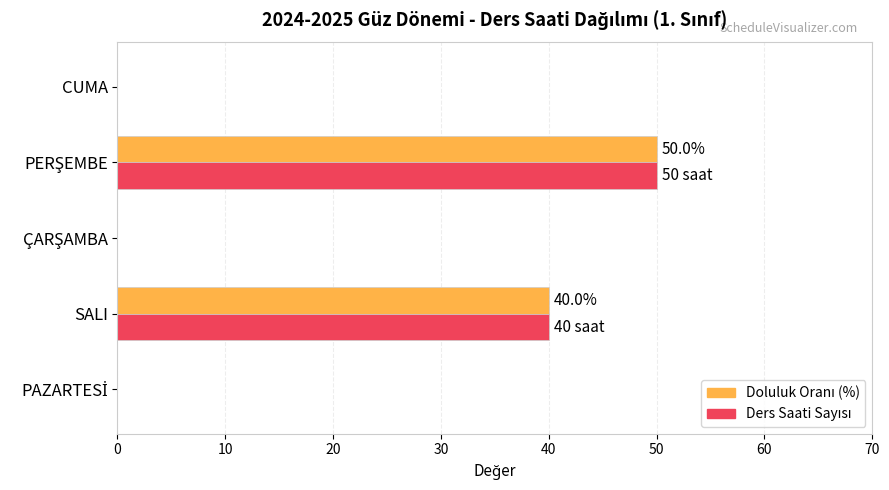

What is the maximum value shown in the chart?

50